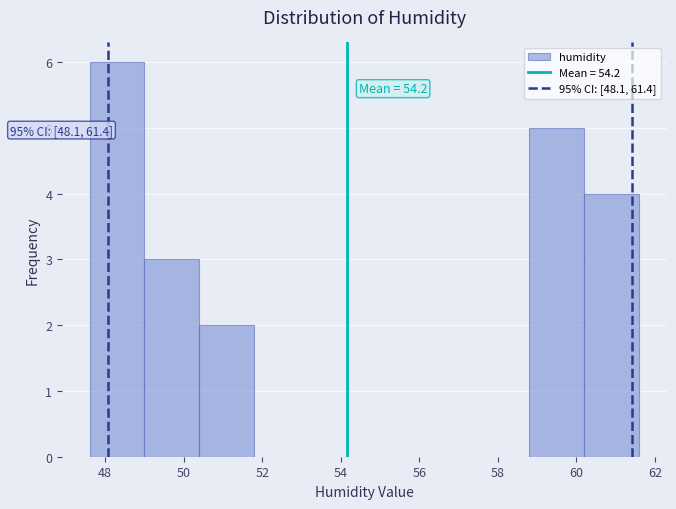

Which range on the x-axis has the tallest bar?

47.6 to 49.0